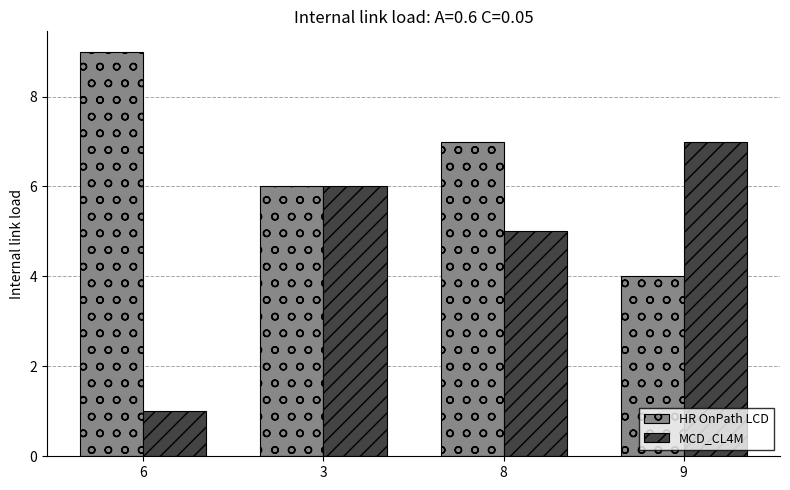

How many bars are there in each group?

2